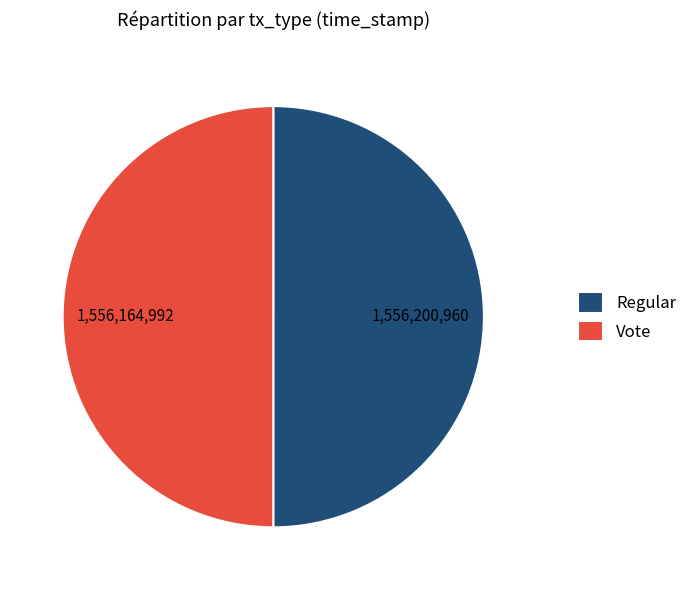

True or false: Regular accounts for 35% of the total.

False